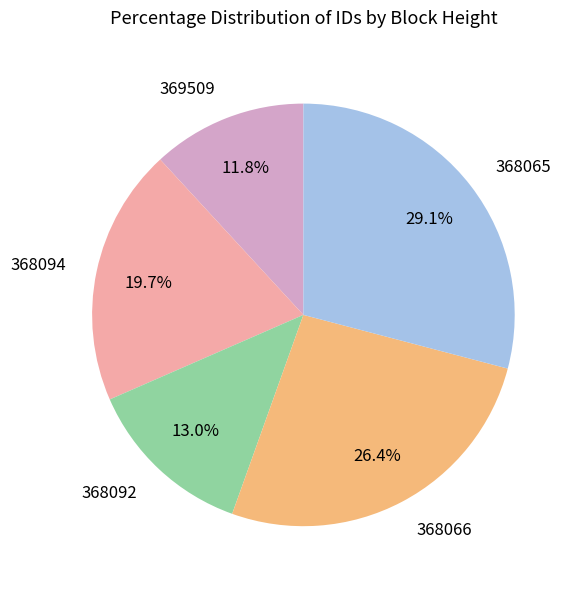

What portion of the pie excludes 368065?

70.9%